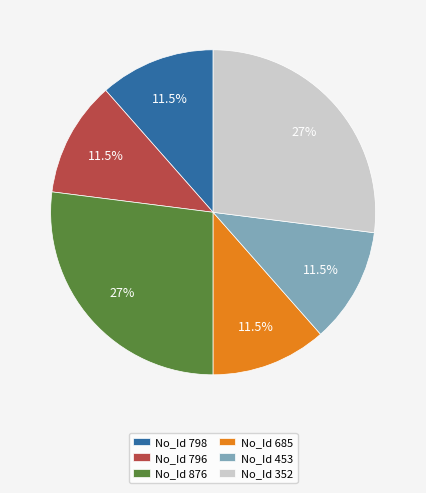

Approximately how many times larger is the value at No_Id 685 compared to No_Id 876?

0.4